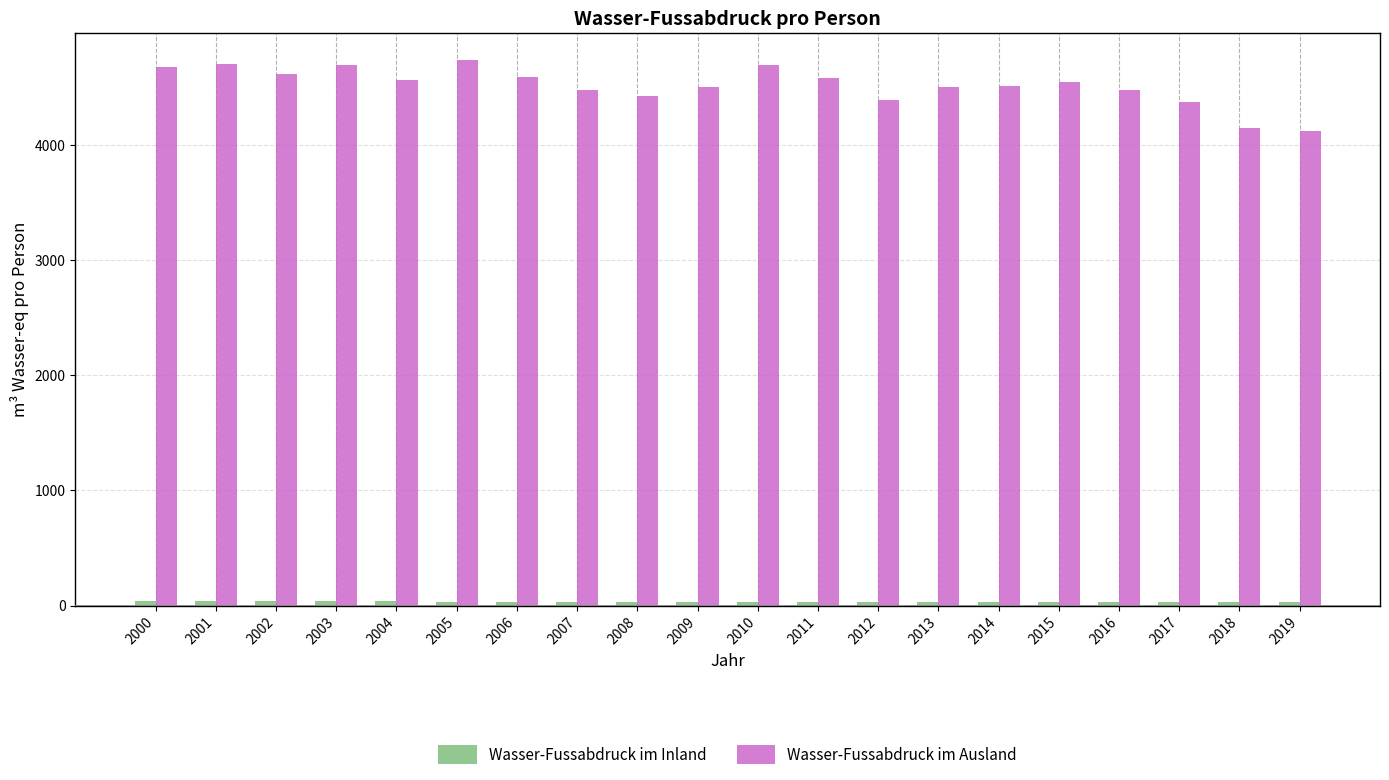

What is the maximum value shown in the chart?

4736.9